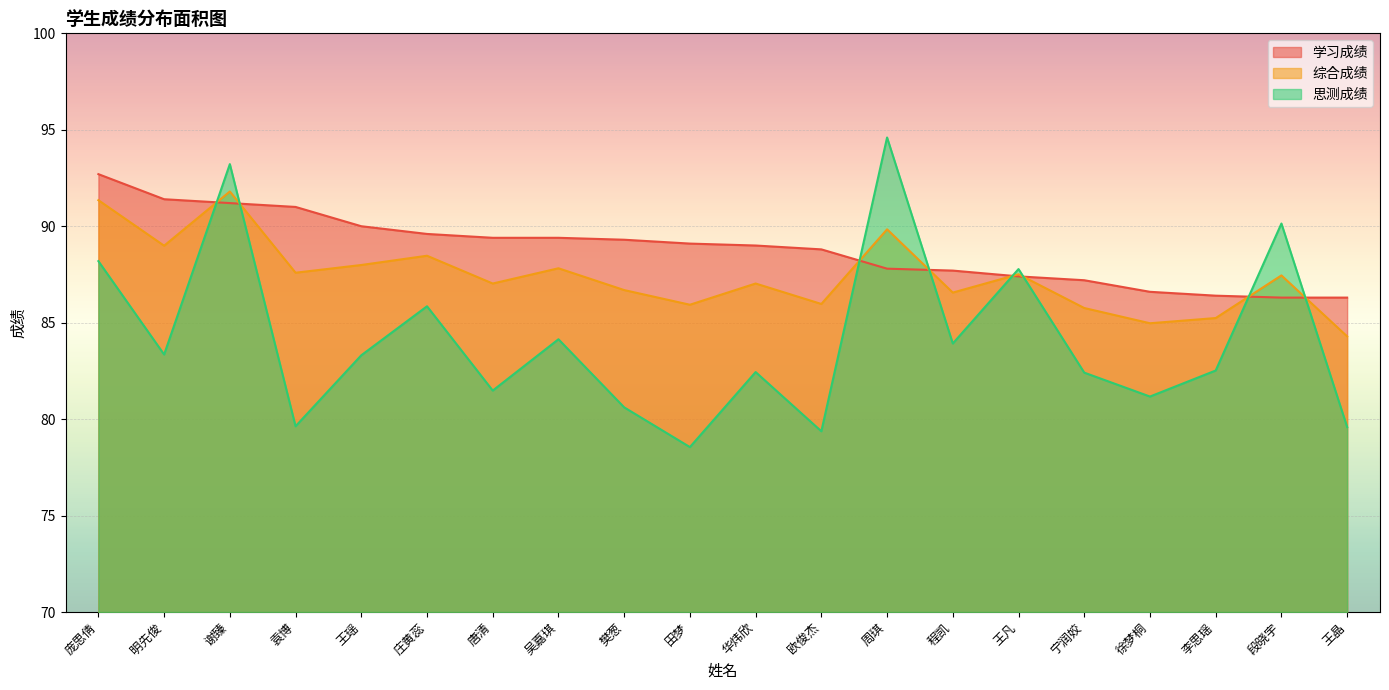

How many lines are shown in the chart?

3